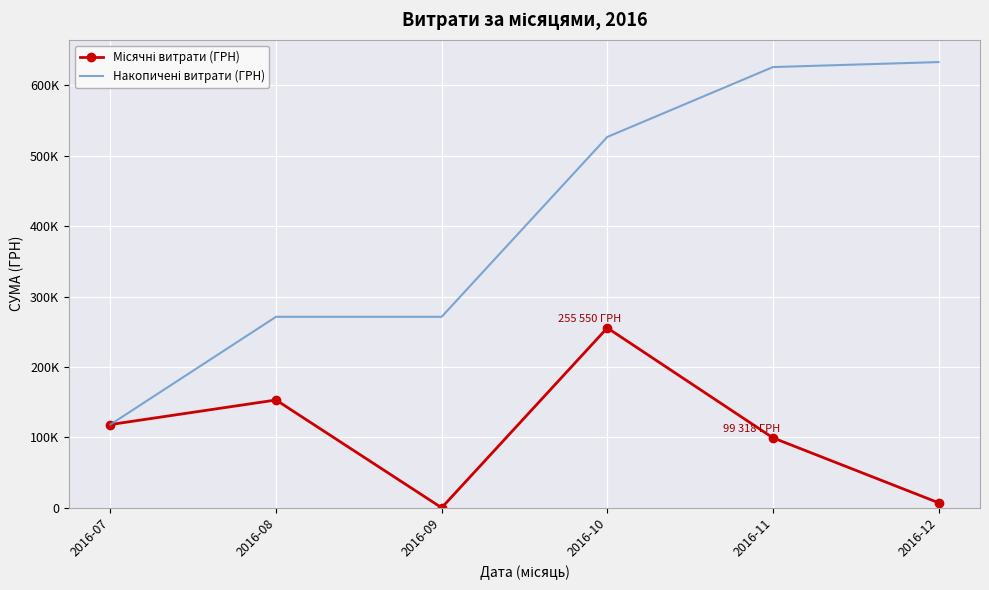

True or false: Місячні витрати (ГРН) has more than 1 points higher than both neighbors.

True